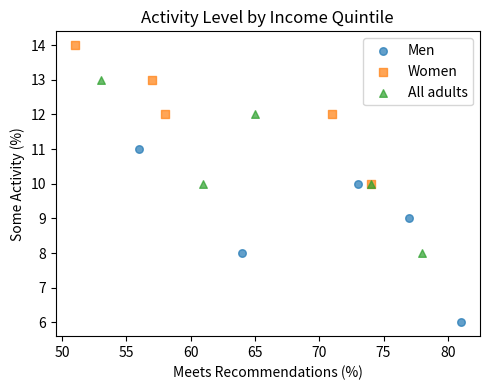

Which series contains the lowest Y value?

Men